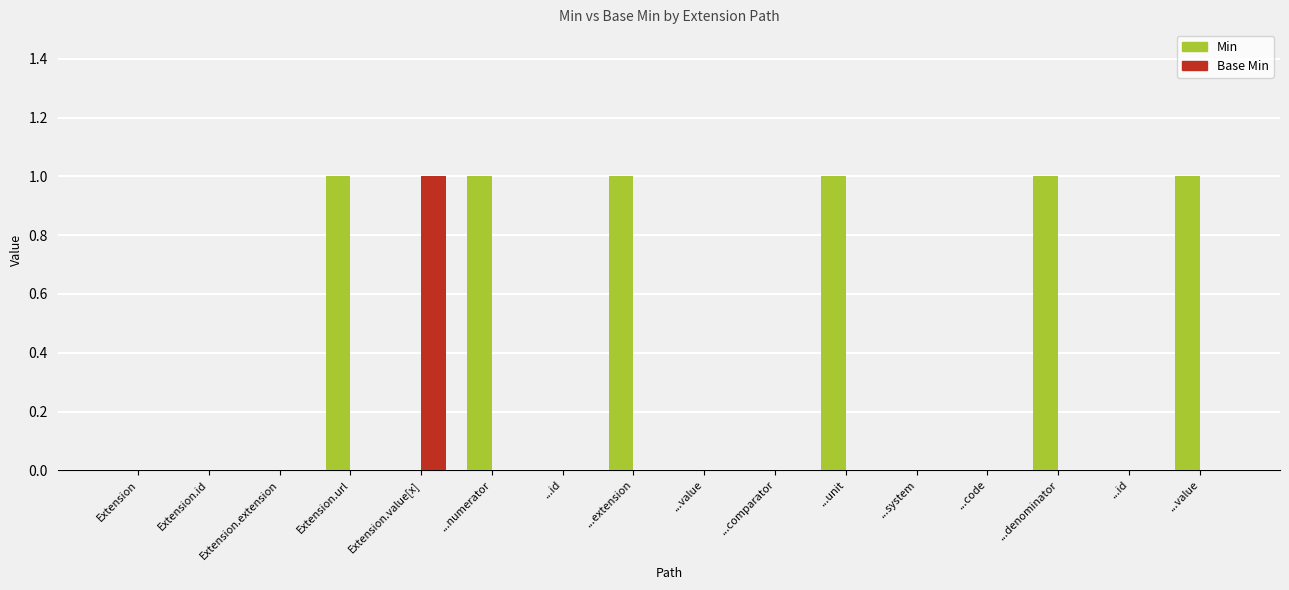

Which has a higher value, ...system or ...id?

...system